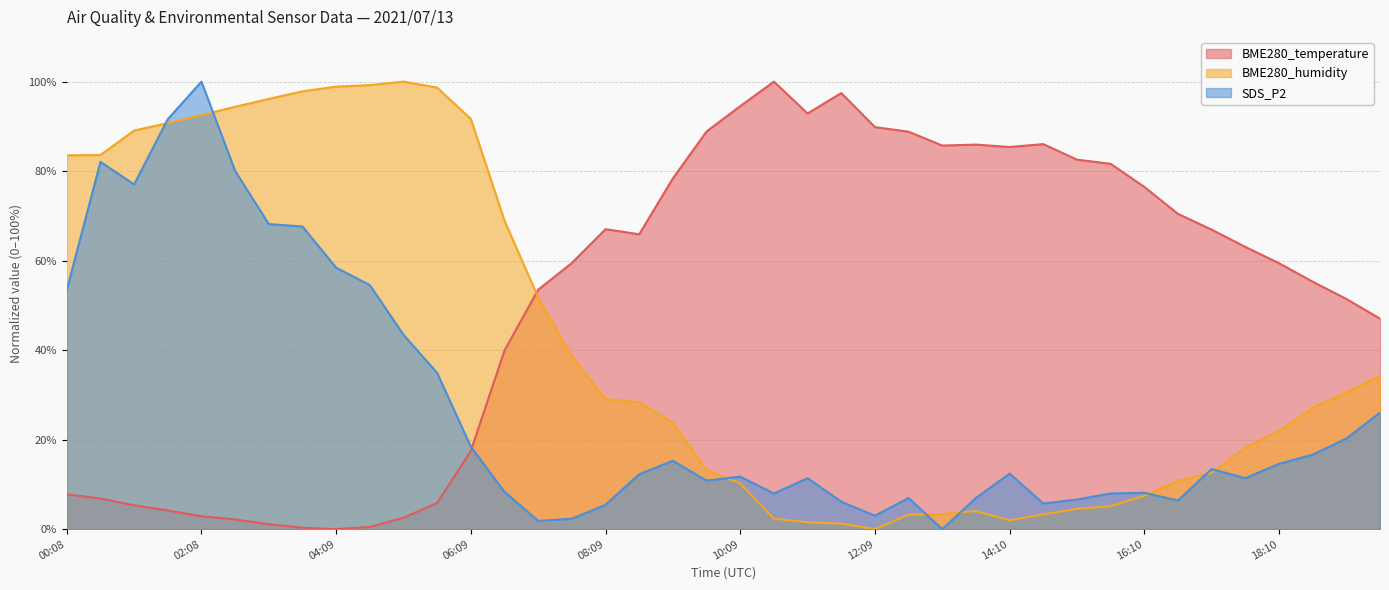

True or false: BME280_temperature and SDS_P2 intersect in this chart.

True